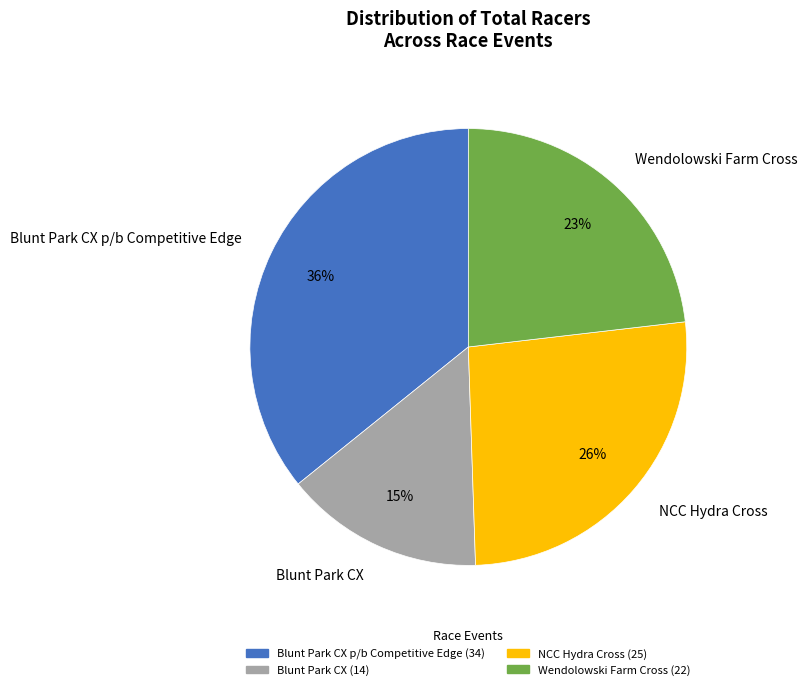

How many slices are in this pie chart?

4